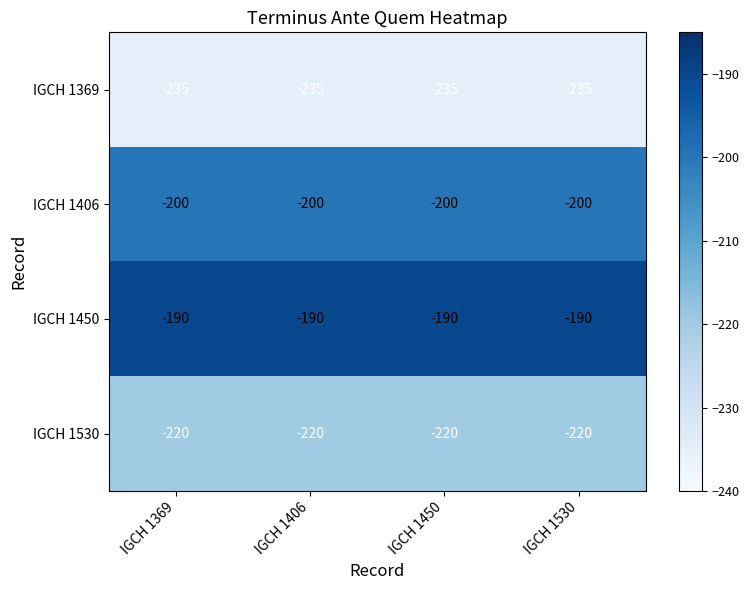

What is the spread (max minus min) of values at IGCH 1450?

45